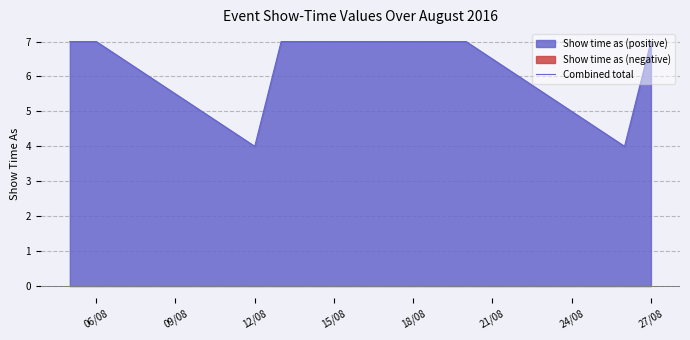

The Combined total series shows 7 at 06/08. True or false?

True